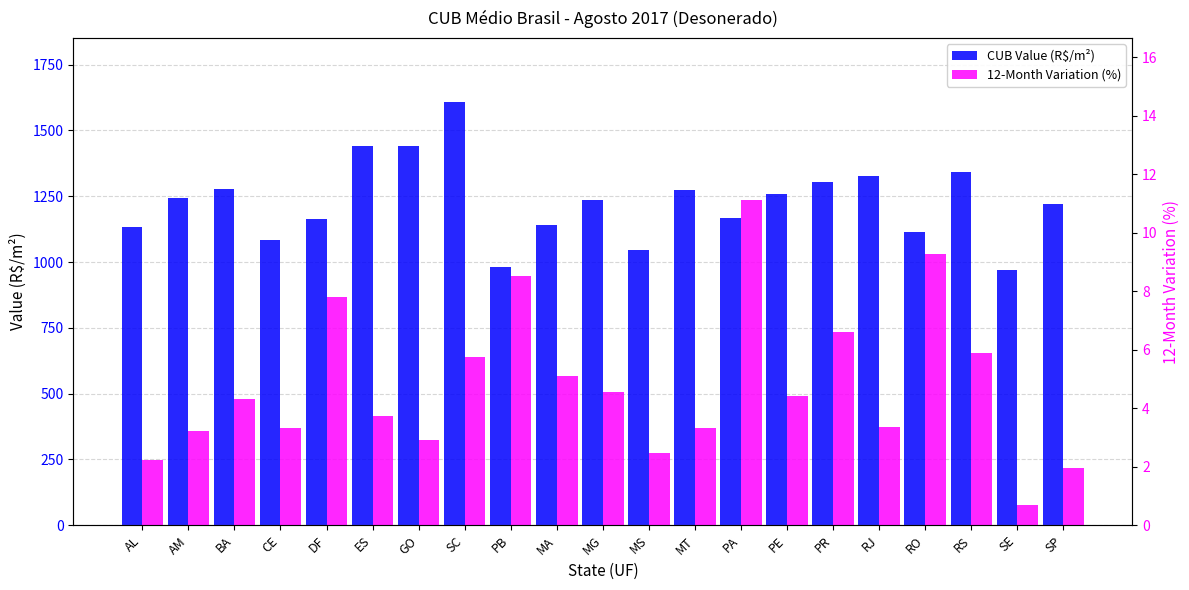

Is it true that CUB Value (R$/m²) equals 1328.9 at RJ?

True